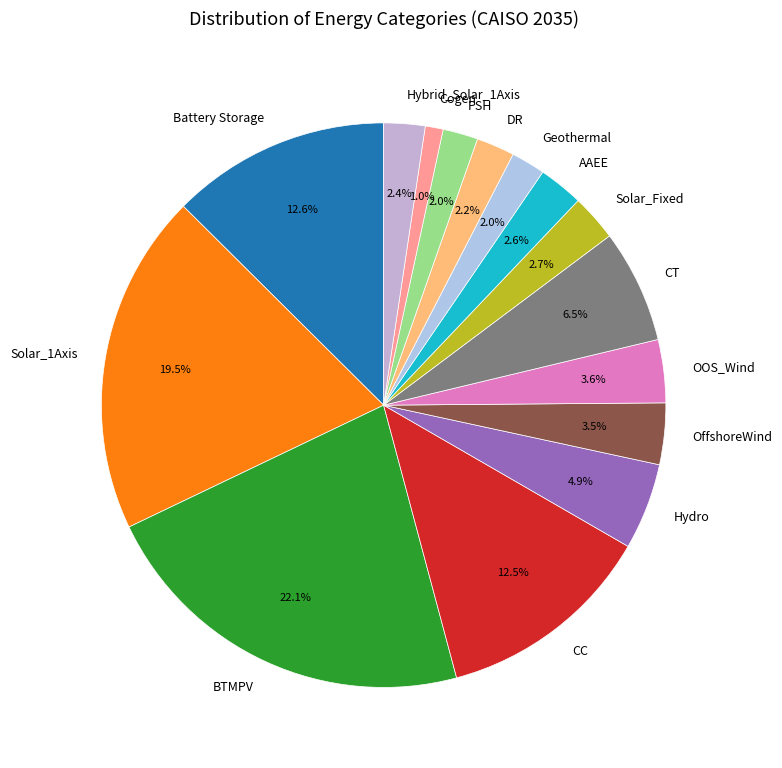

How many segments does this pie chart have?

15